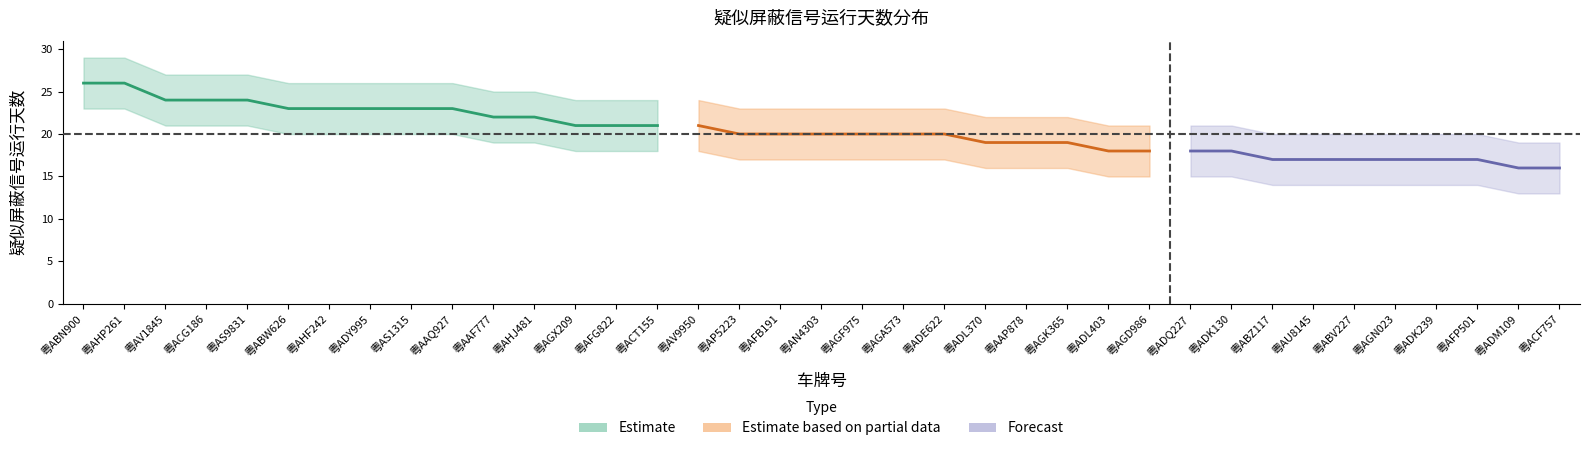

Is this an area chart (filled region under the line)?

No